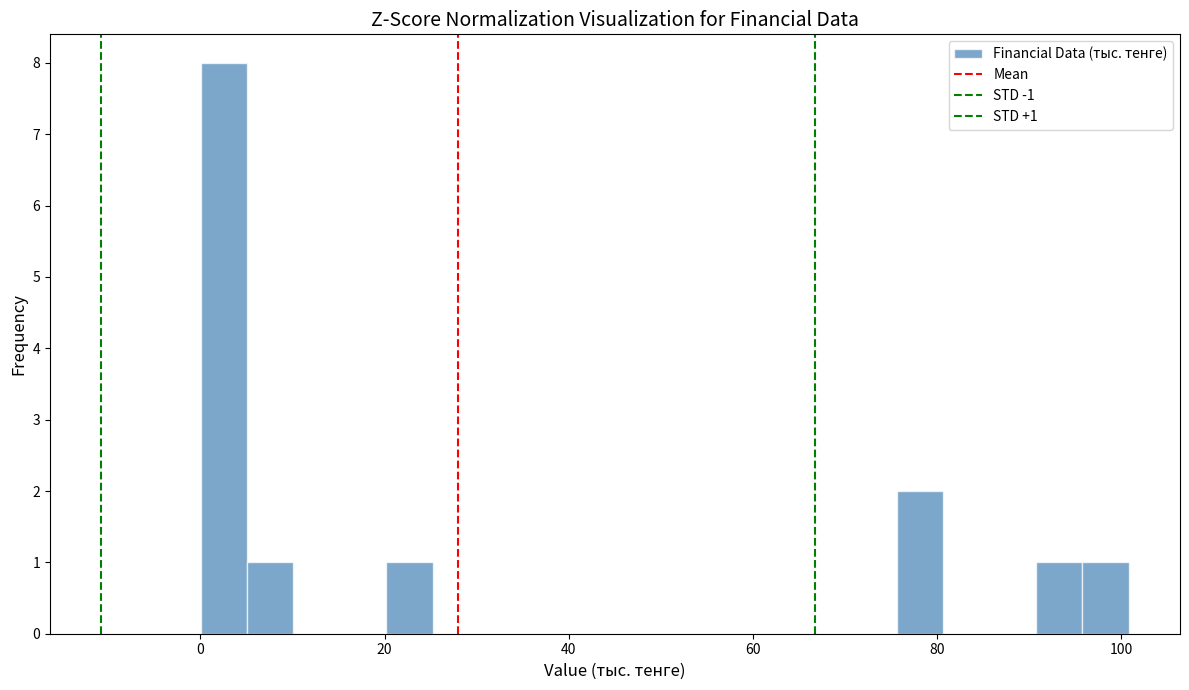

Around what value on the x-axis is the tallest bar? Give the approximate position of its centre, as read against the axis.

2